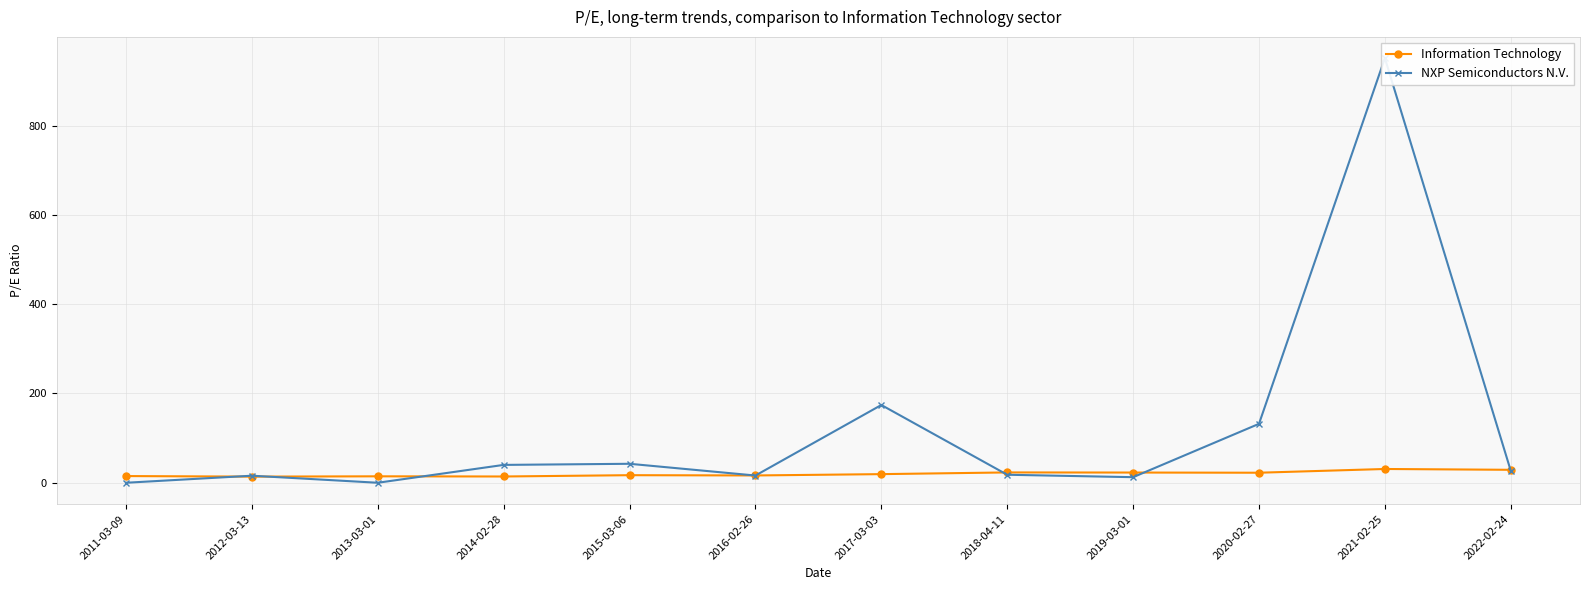

Reading left to right, list all the values displayed in this chart.

Information Technology: 2011-03-09=15.0	2012-03-13=13.8	2013-03-01=14.4	2014-02-28=14.0	2015-03-06=17.0	2016-02-26=16.4	2017-03-03=19.3	2018-04-11=23.1	2019-03-01=22.9	2020-02-27=22.5	2021-02-25=30.9	2022-02-24=29.0
NXP Semiconductors N.V.: 2011-03-09=0.0	2012-03-13=15.8	2013-03-01=0.0	2014-02-28=40.0	2015-03-06=42.5	2016-02-26=16.2	2017-03-03=174.2	2018-04-11=17.9	2019-03-01=12.5	2020-02-27=132.0	2021-02-25=951.0	2022-02-24=26.9